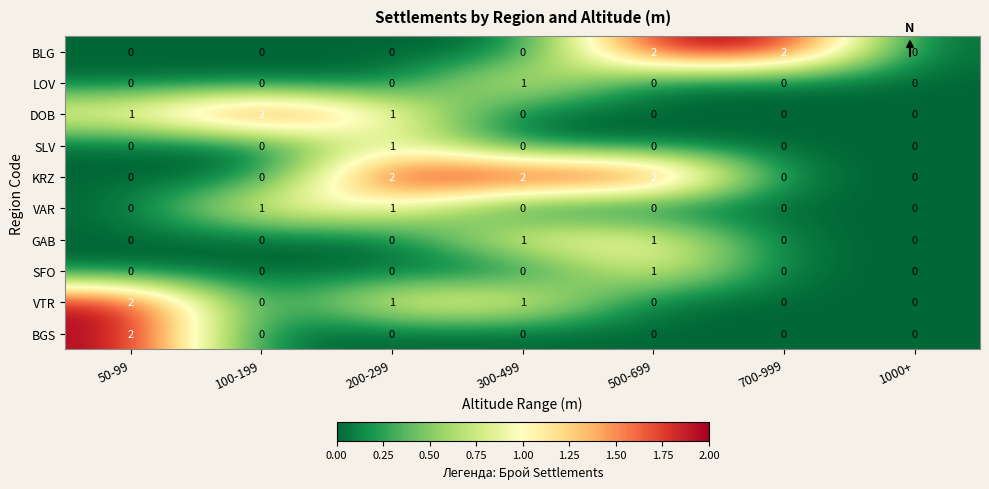

Count the BLG values in the range 0 to 2.

7